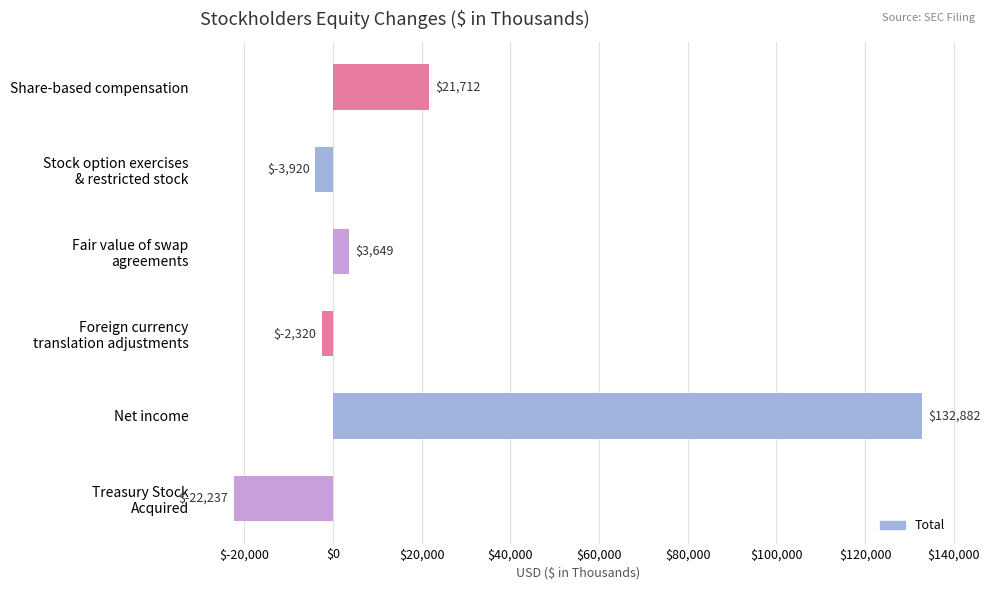

Where is the data nearest to the value 55322?

Share-based compensation